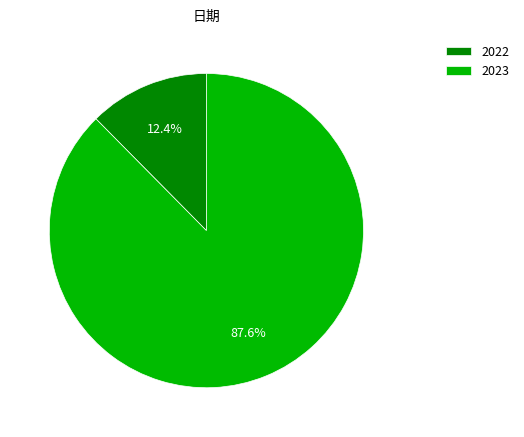

Which category has the biggest portion of the pie?

2023